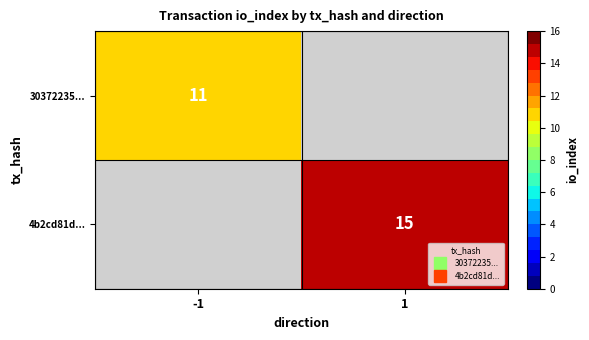

The value of 4b2cd81d... at 1 is 9.1. True or false?

False